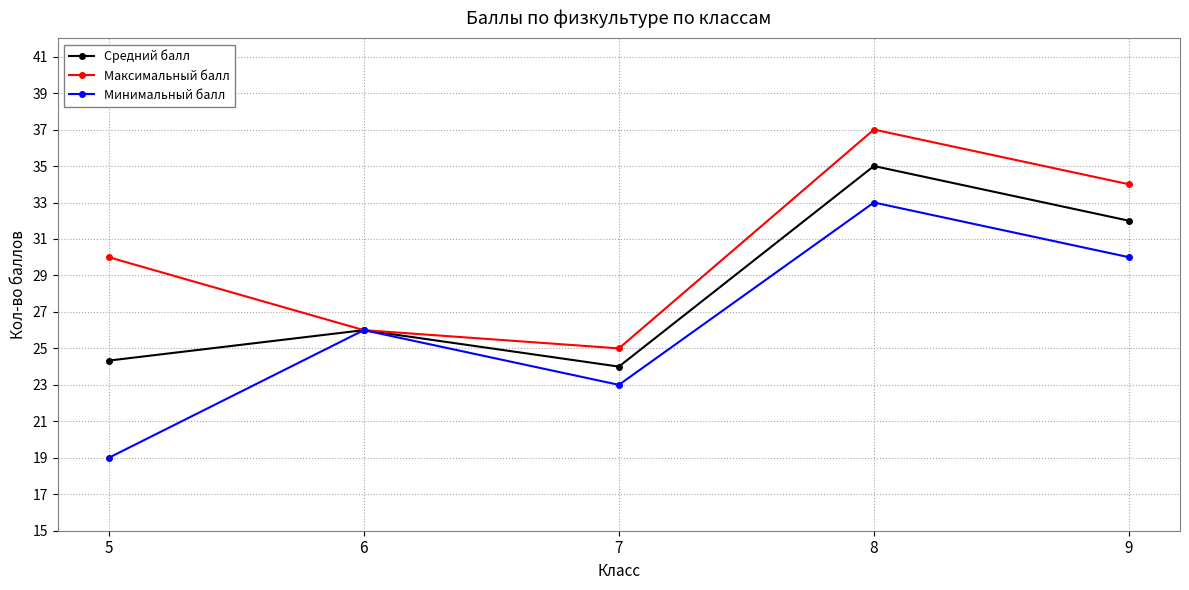

What is the sum of the Максимальный балл values at 9 and 6?

60.0